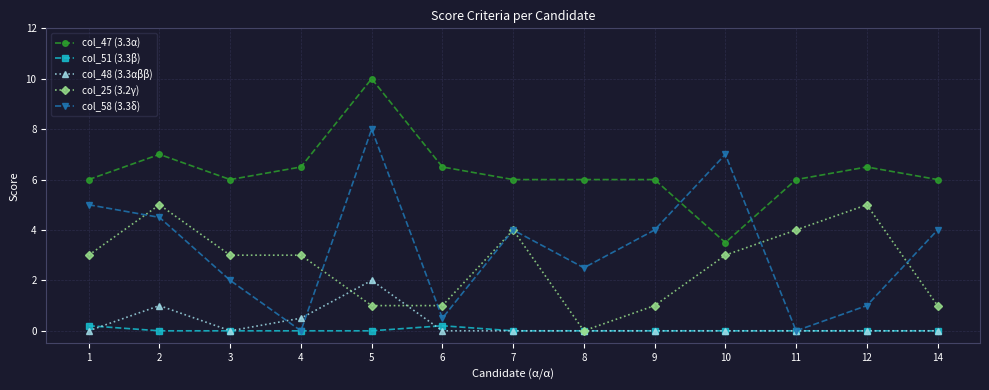

Count the number of data series in this chart.

5